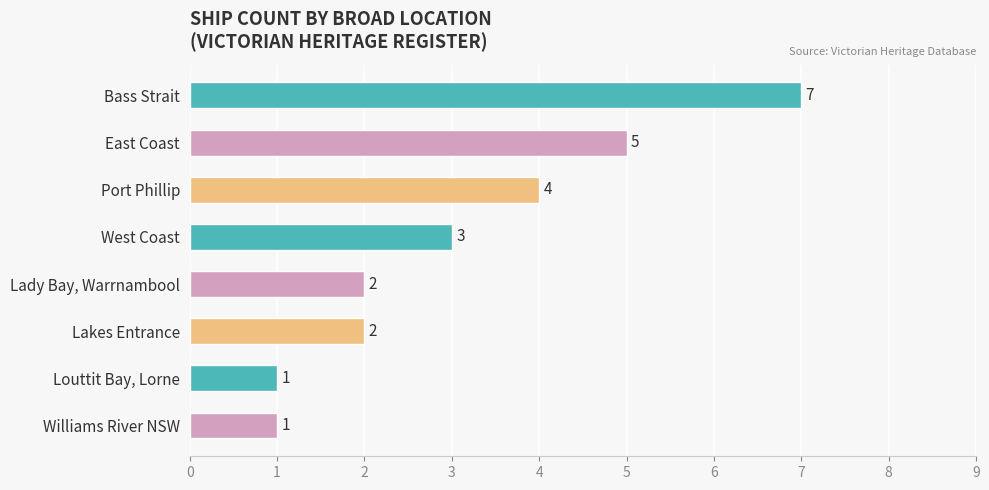

What is the smallest value displayed?

1